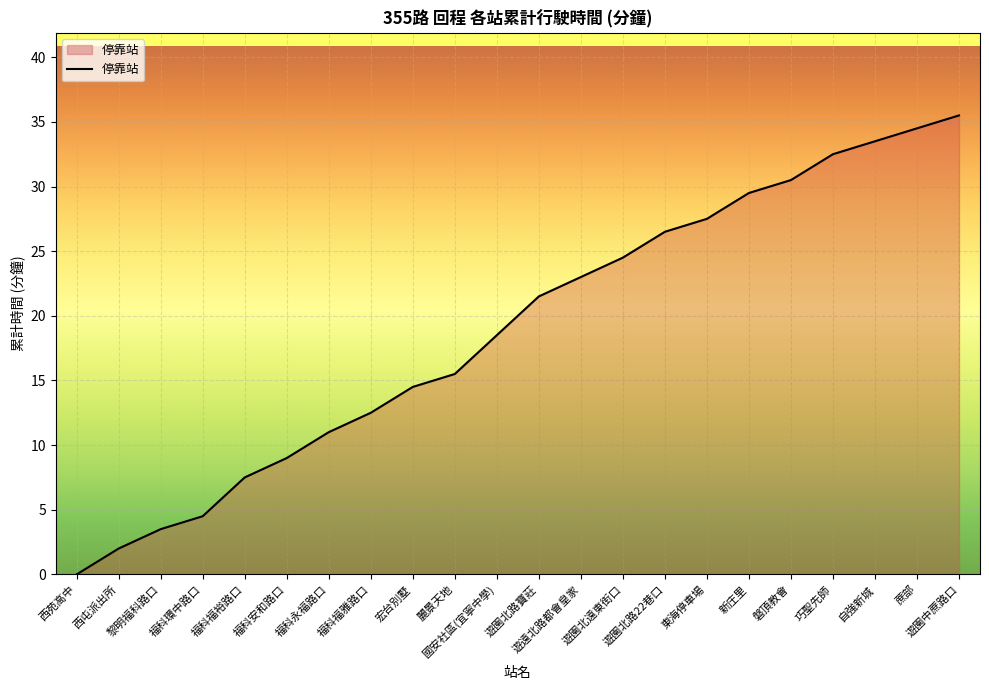

Reading right to left, transcribe all the data shown in this chart.

35.5	34.5	33.5	32.5	30.5	29.5	27.5	26.5	24.5	23.0	21.5	18.5	15.5	14.5	12.5	11.0	9.0	7.5	4.5	3.5	2.0	0.0